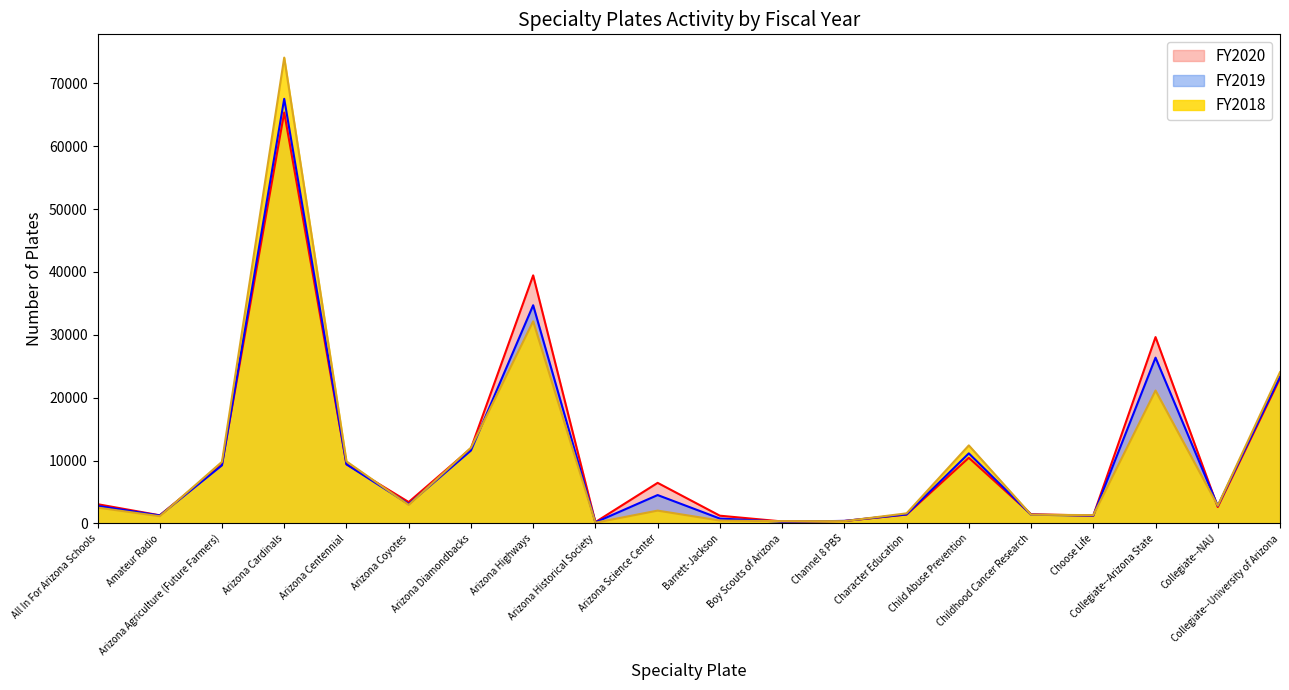

What is the maximum value for FY2019?

67541